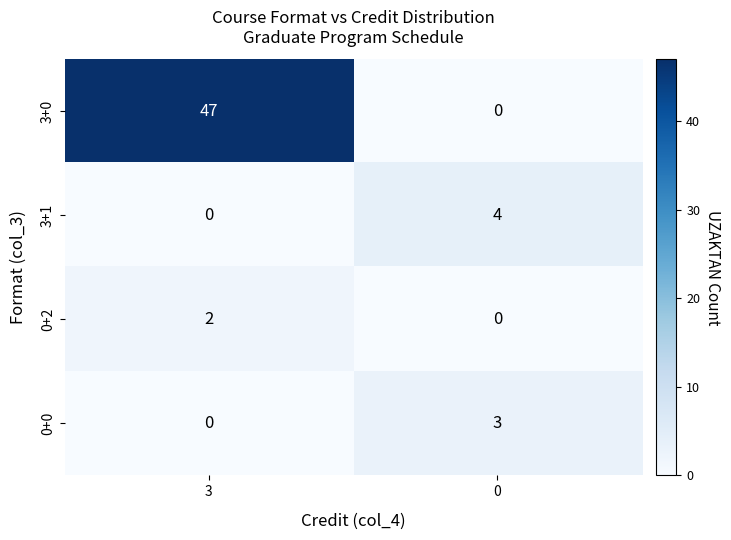

Which series has the largest total across all categories?

3+0